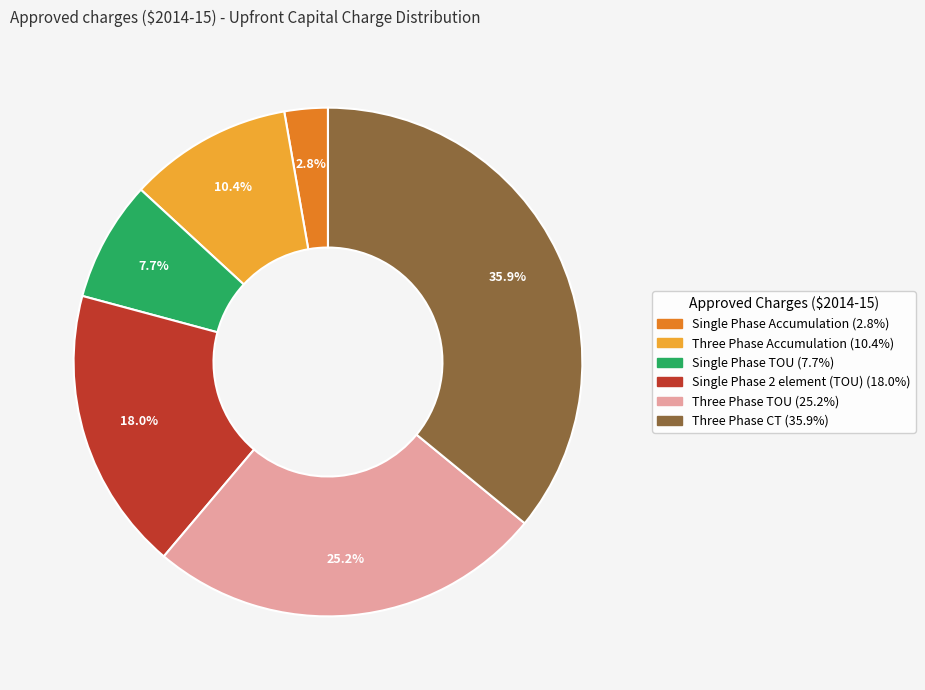

Between Three Phase TOU and Three Phase CT, which is larger?

Three Phase CT